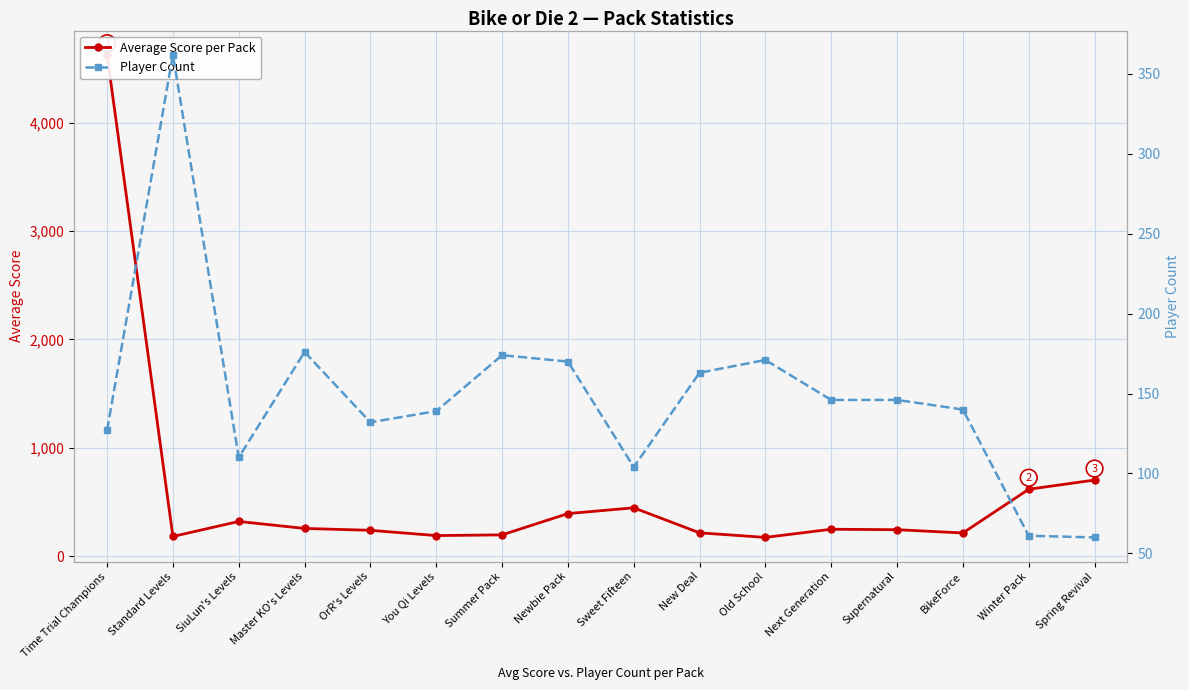

The value of Player Count at Master KO's Levels is 176.0. True or false?

True